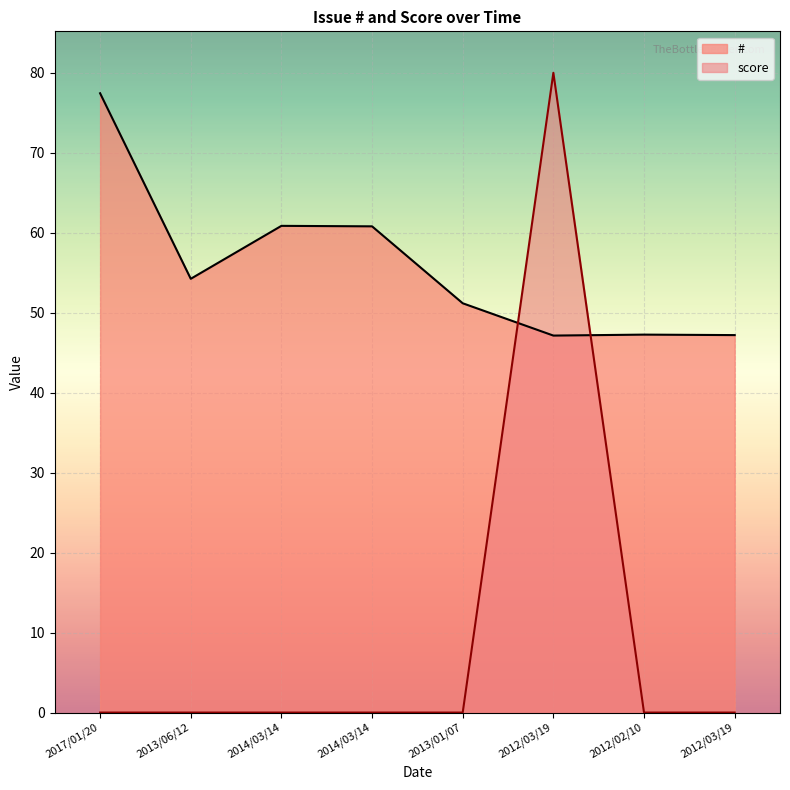

How many categories are shown in the chart?

8